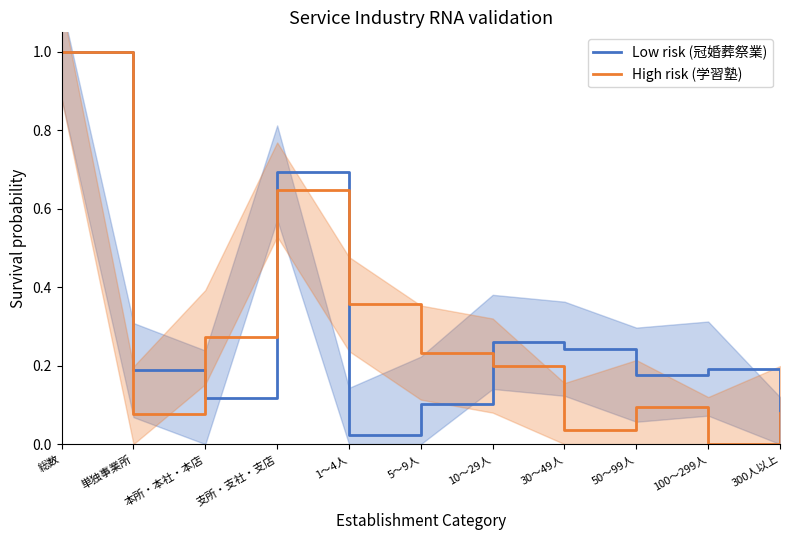

Where is the first local minimum for High risk (学習塾)?

単独事業所